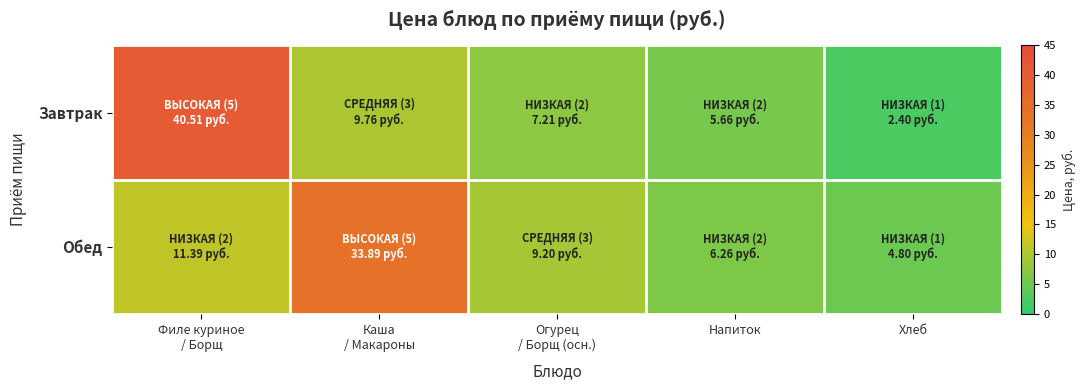

Rank the series at Каша / Макароны from lowest to highest value.

Завтрак, Обед